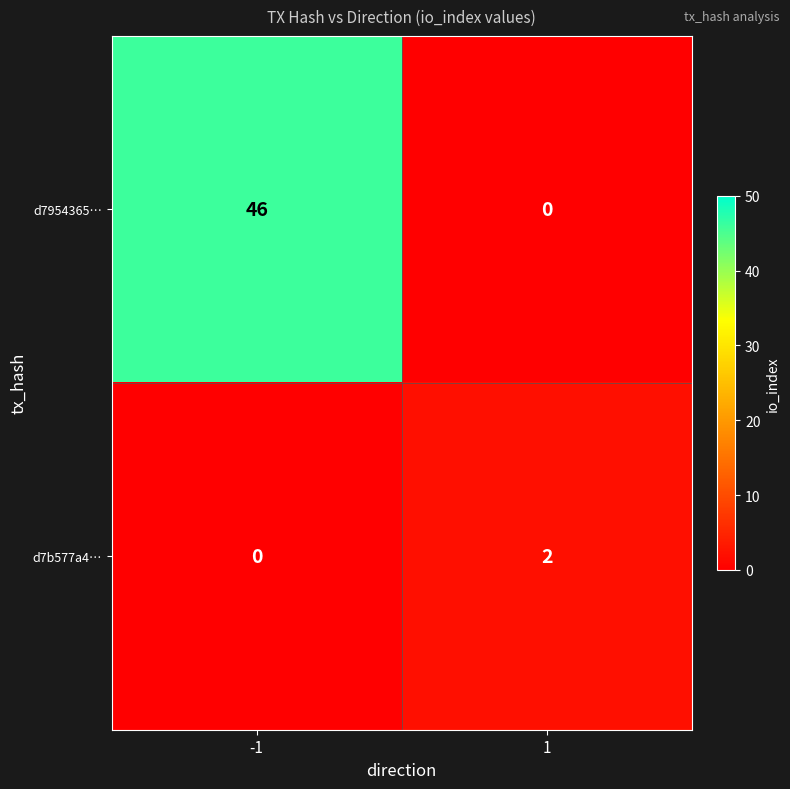

Reading left to right, list all the values displayed in this chart.

d7954365…: 46	0
d7b577a4…: 0	2